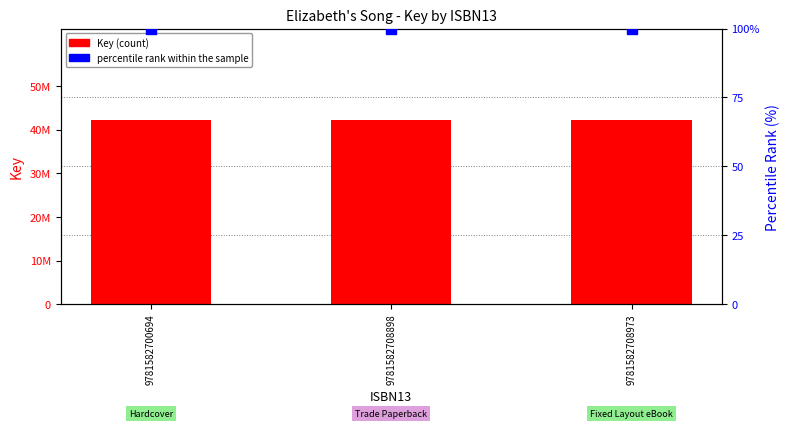

At how many categories does at least one series exceed 5728343?

3